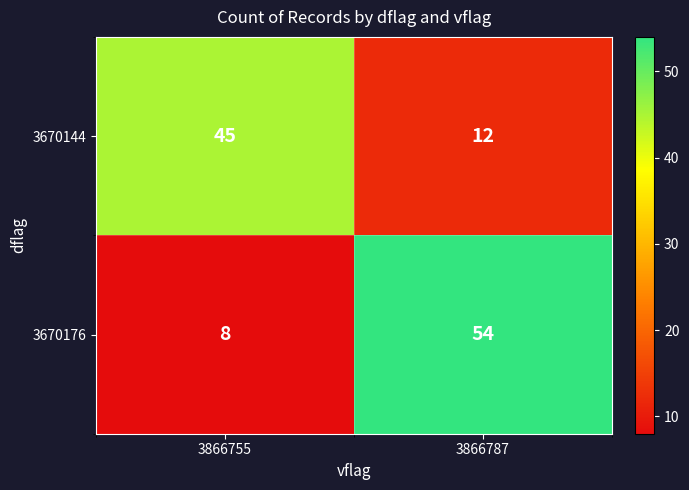

What is the lowest value of the 3670144 series?

12